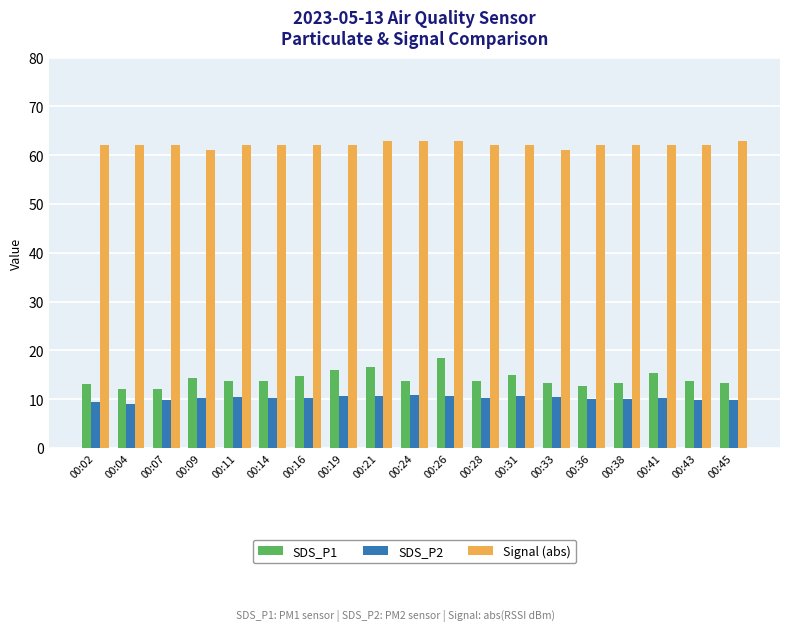

What is the maximum value for Signal (abs)?

63.0